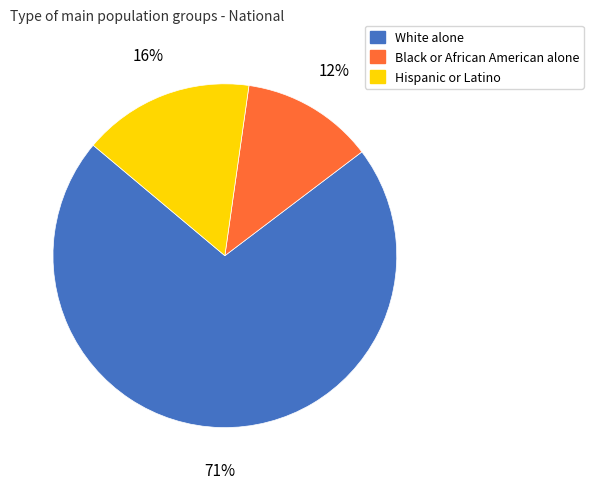

Count the number of slices in the pie.

3